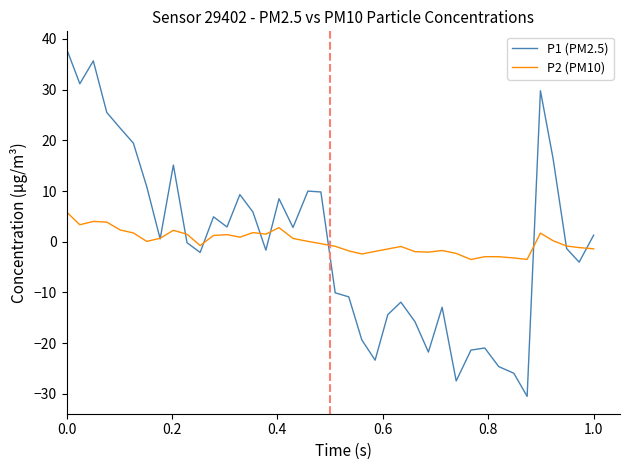

How many lines are shown in the chart?

2